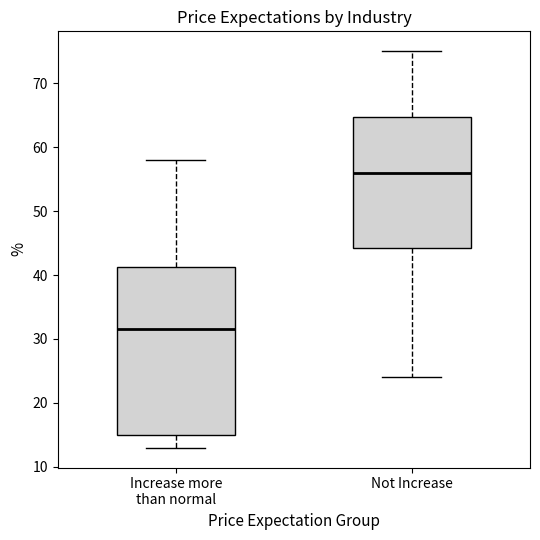

Reading left to right, read every box against the y-axis: the position of its median line, the range the box covers, and the ends of its whiskers. The values are not printed on the chart, so give them approximately, as read against the axis.

Increase more than normal: median 32, box 15 to 41, whiskers 13 to 58
Not Increase: median 56, box 44 to 65, whiskers 24 to 75